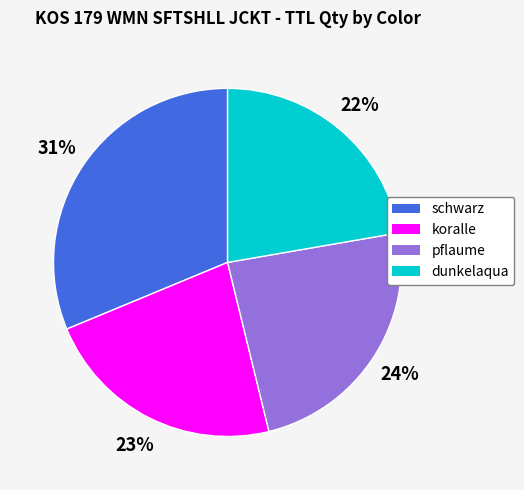

The koralle slice represents 23% of the pie. True or false?

True